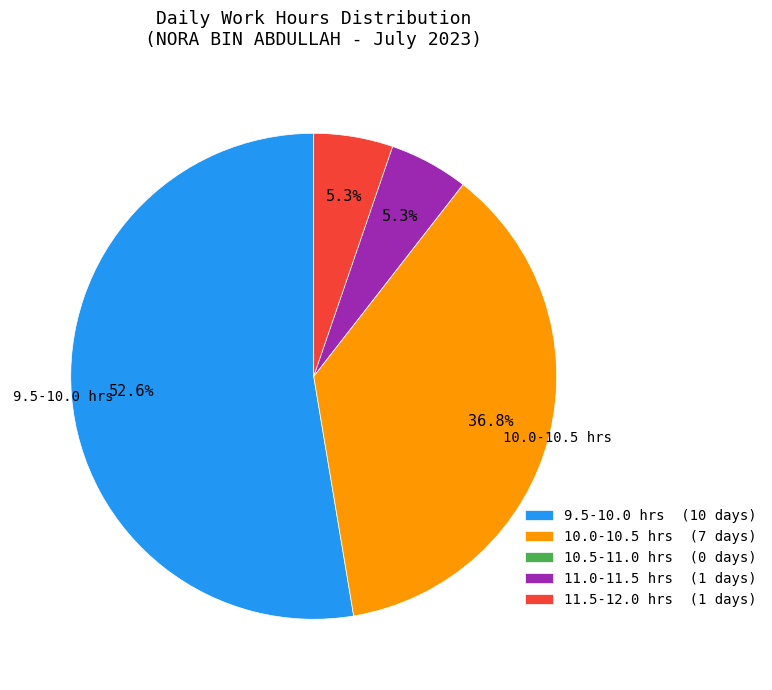

Which category accounts for the majority?

9.5-10.0 hrs (10 days)